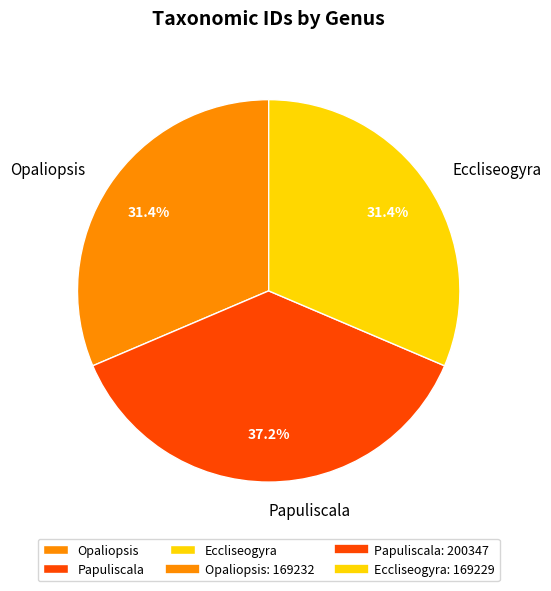

What is the total percentage of Papuliscala and Opaliopsis?

68.6%